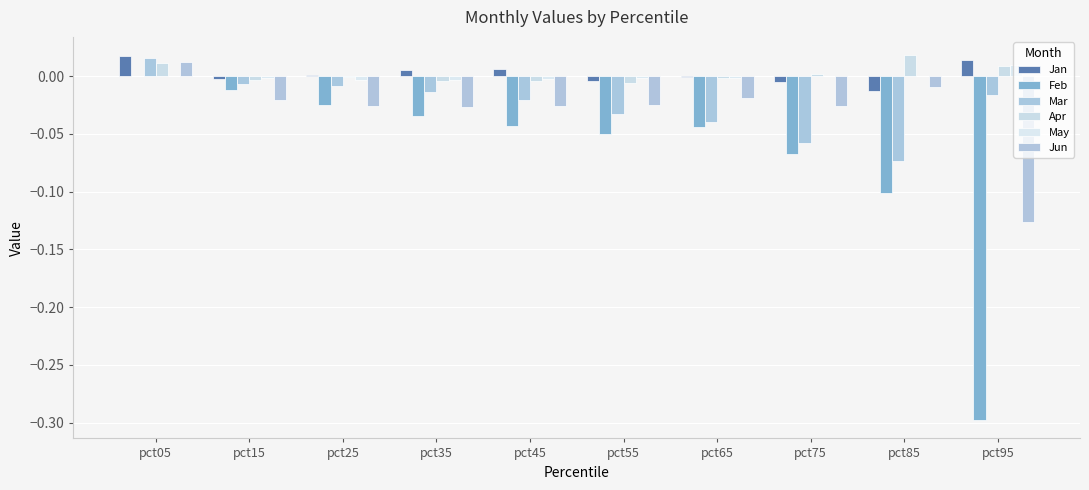

Which series has the largest range (max minus min)?

Feb